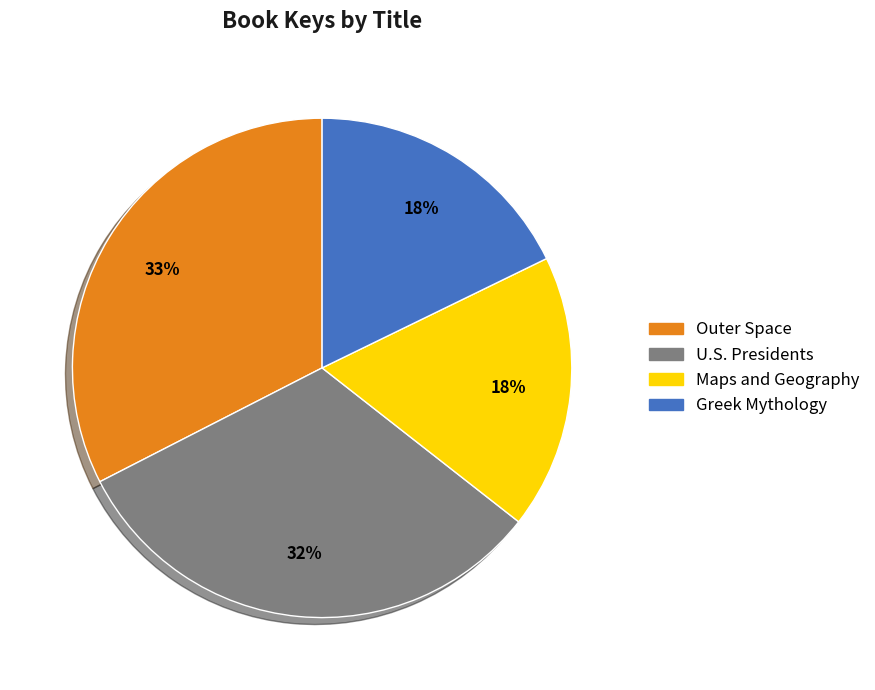

To the nearest percent, what is the average slice percentage?

25%